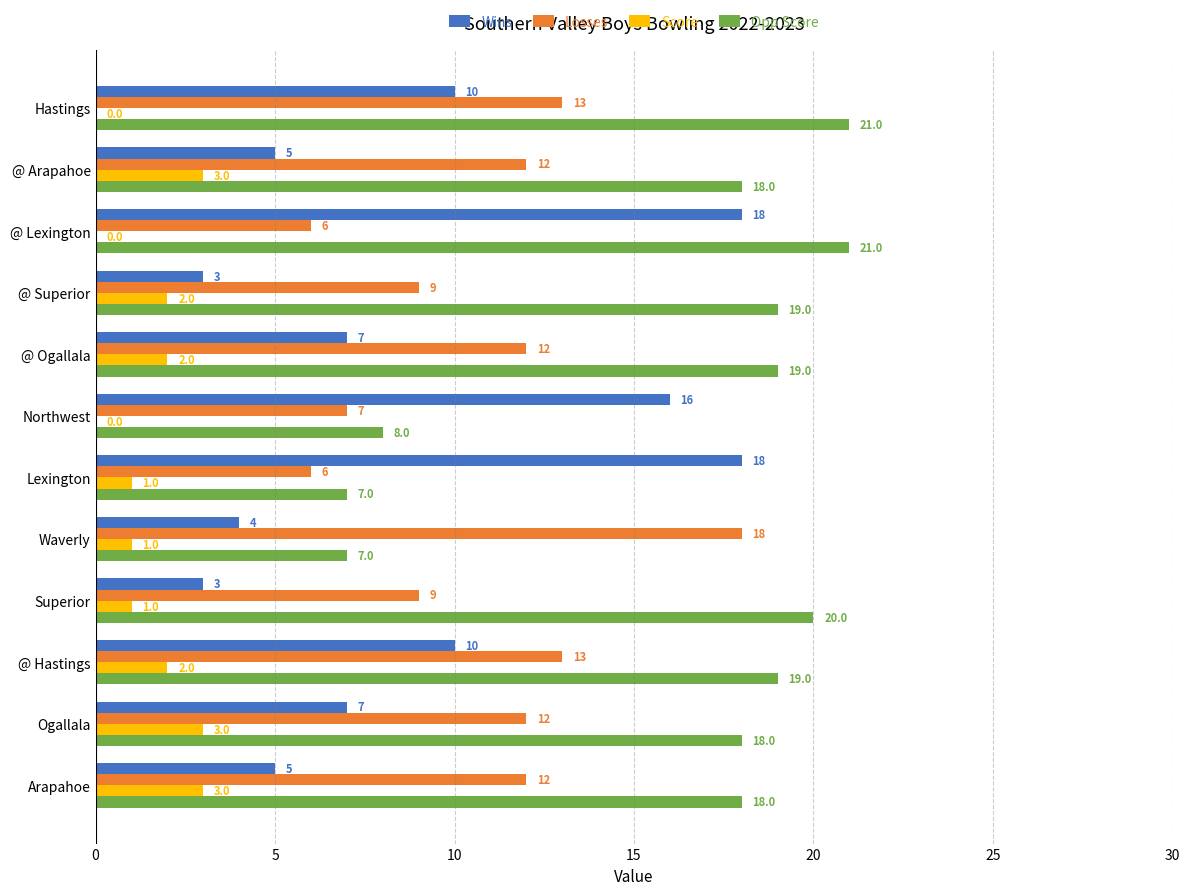

Which series changed the most between @ Superior and @ Ogallala?

Wins